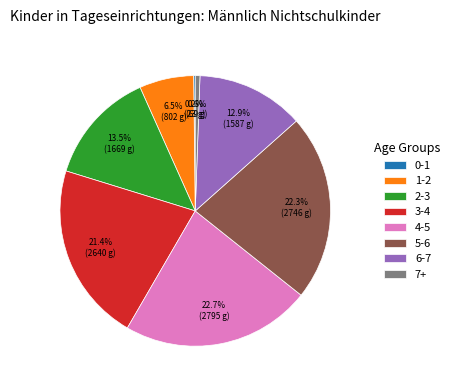

Is it true that 7+ is 11% of the pie?

False